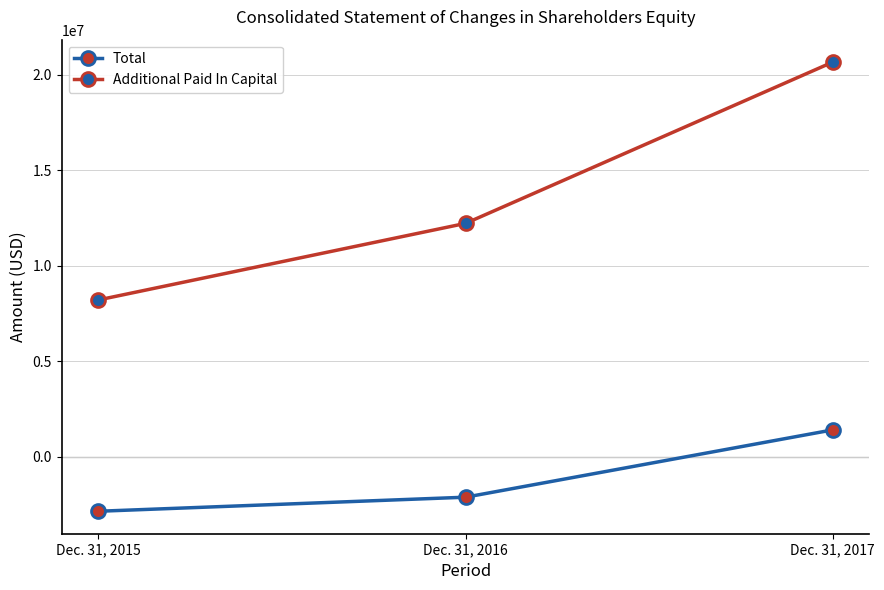

At which category is the sum across all series the highest?

Dec. 31, 2017